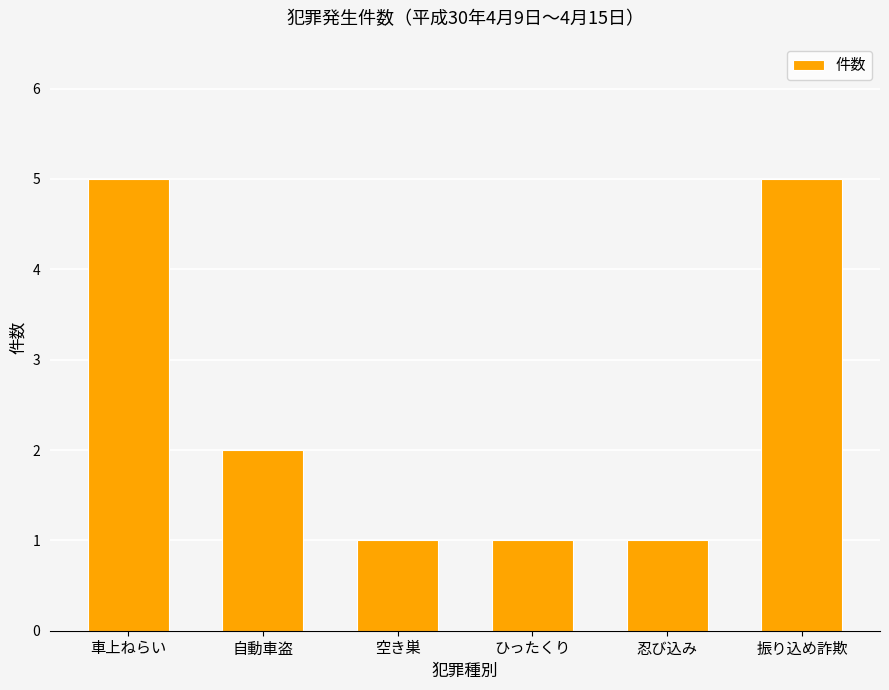

At which label does the data first exceed 2?

車上ねらい